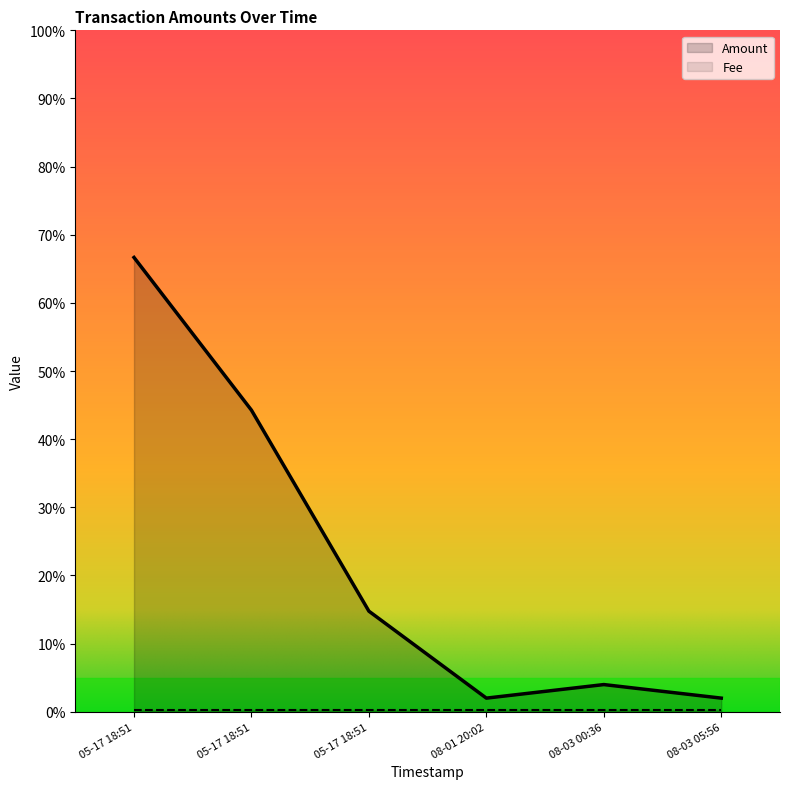

Which label corresponds to the largest value in the chart?

05-17 18:51